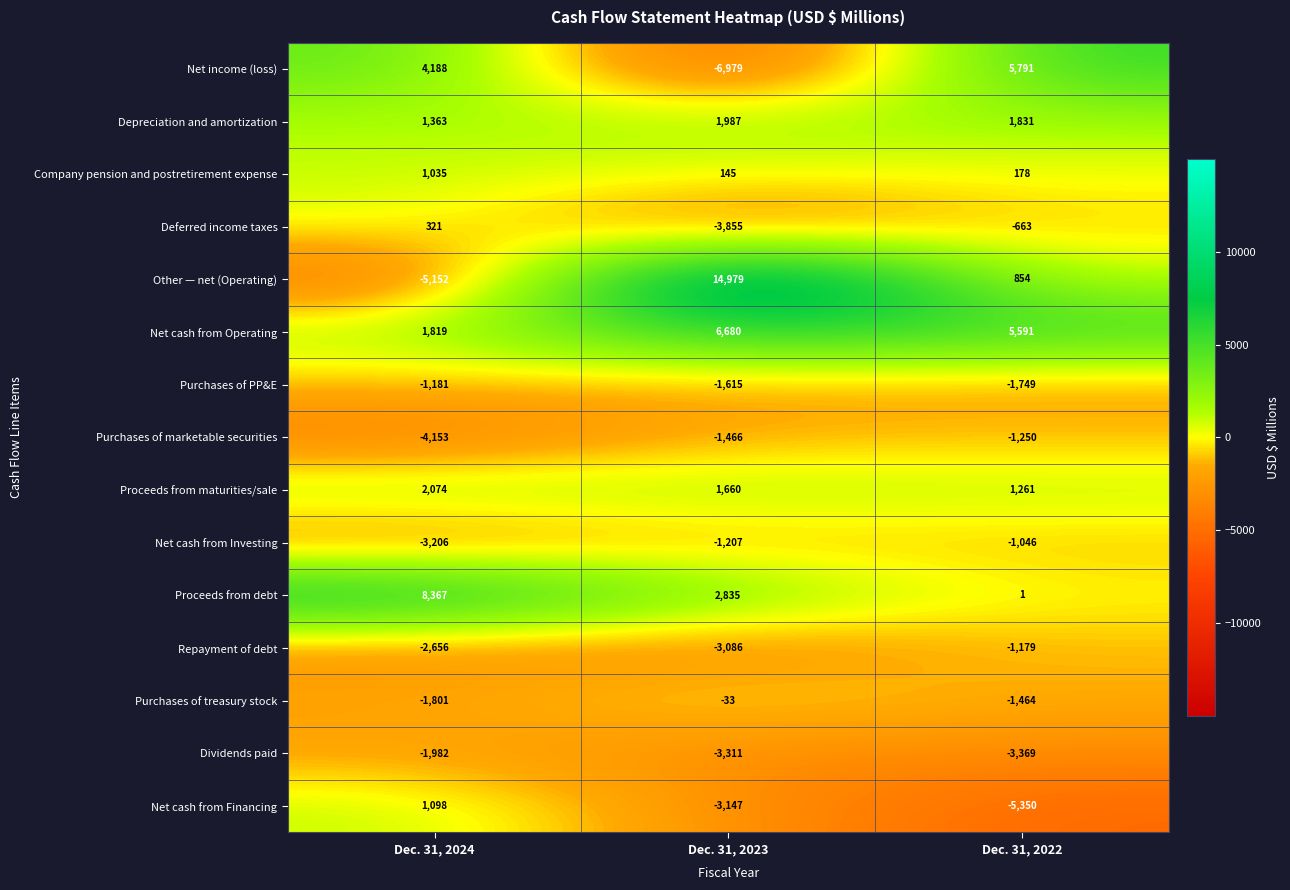

How many Net cash from Financing values are between -5350 and 1098?

3